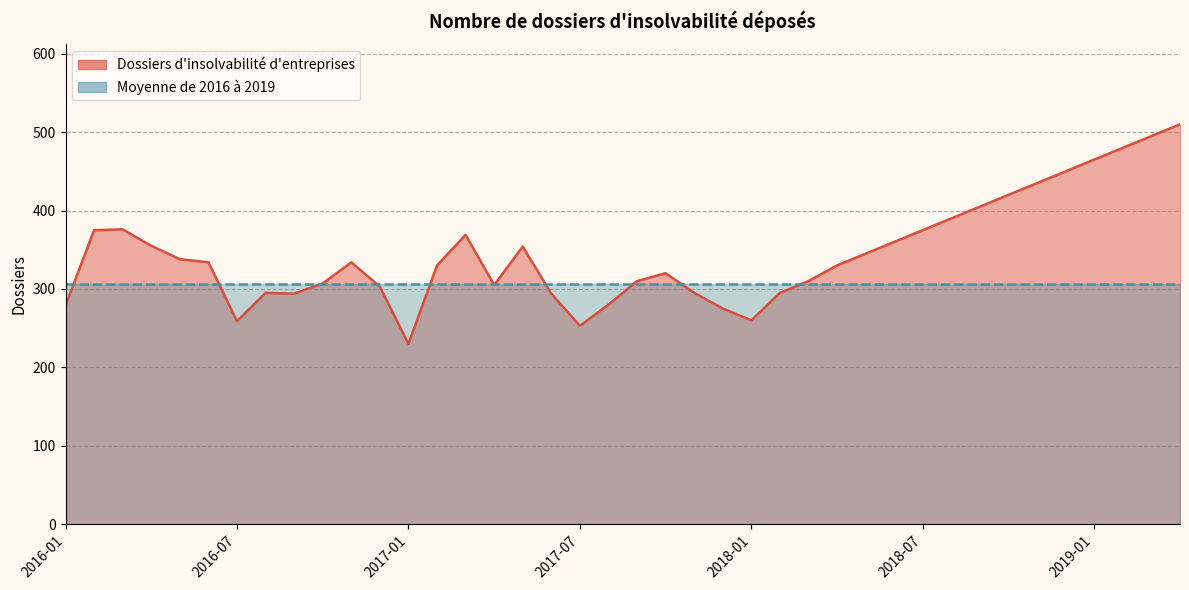

Rank the series by their average value, from lowest to highest.

Moyenne de 2016 à 2019, Dossiers d'insolvabilité d'entreprises